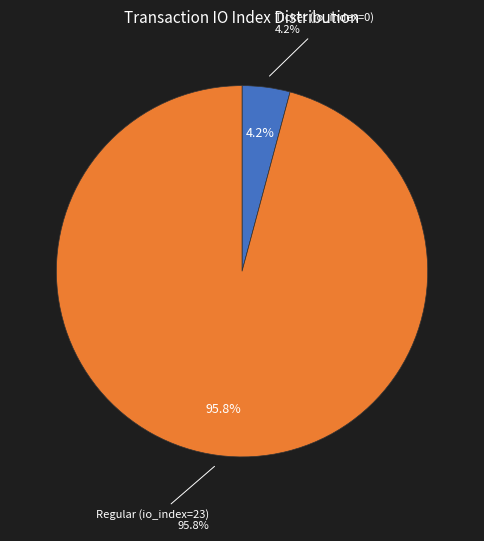

Which slice represents more than half of the pie?

Regular tx (io_index=23)